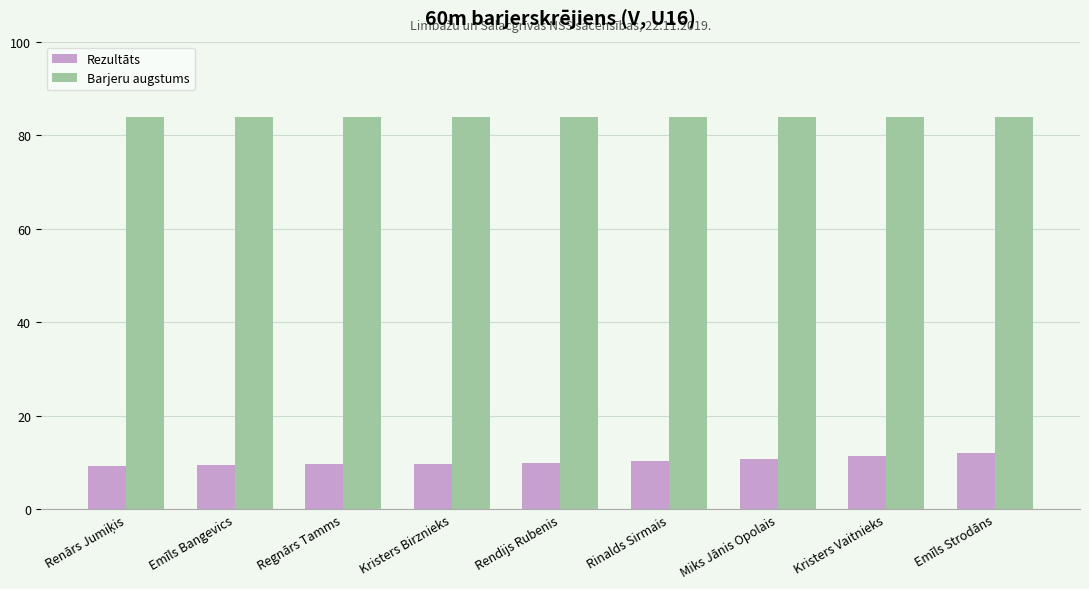

Between Regnārs Tamms and Kristers Vaitnieks, which series saw the biggest shift?

Rezultāts